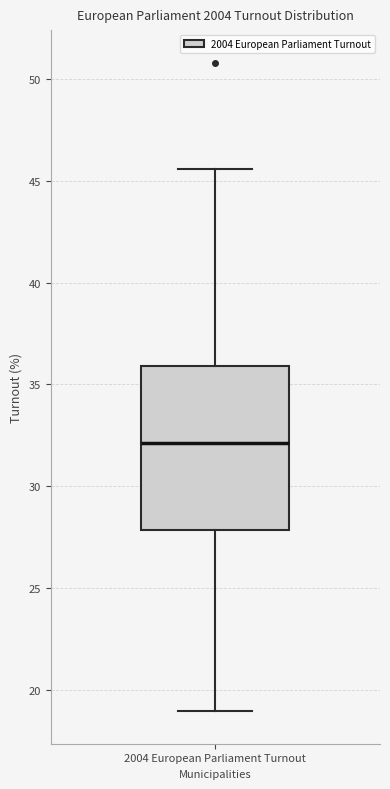

Where does the lower whisker of the box for 2004 European Parliament Turnout end on the y-axis? The values are not printed on the chart, so give them approximately, as read against the axis.

19.0